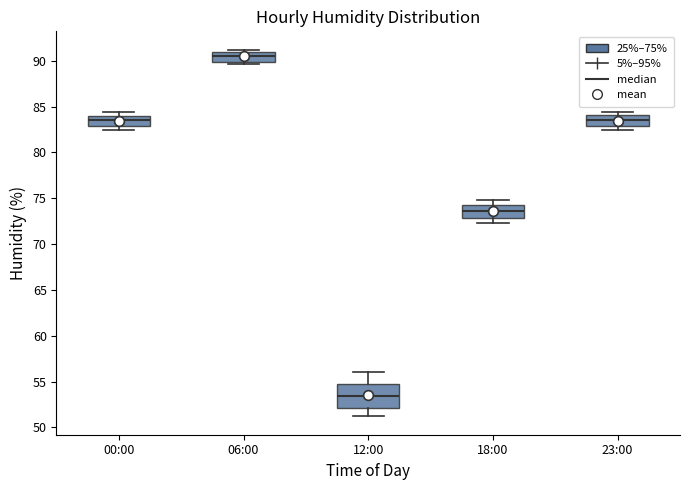

Comparing the boxes themselves (not the whiskers), which one is the tallest?

12:00